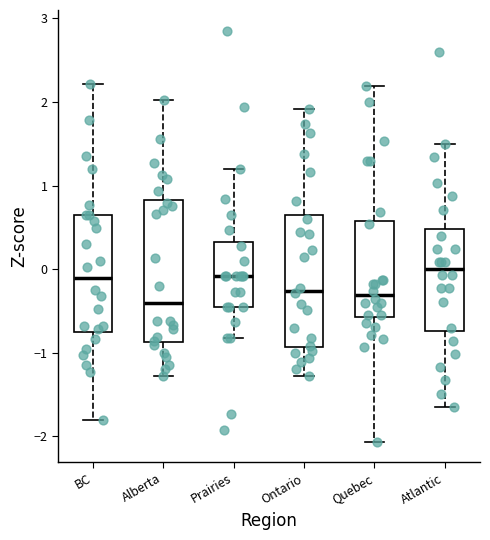

Reading left to right, transcribe this box plot: for each box, give where its median line is, the range the box spans, and where its two whiskers end, as read against the y-axis. The values are not printed on the chart, so give them approximately, as read against the axis.

BC: median -0.1, box -0.7 to 0.7, whiskers -1.8 to 2.2
Alberta: median -0.4, box -0.9 to 0.8, whiskers -1.3 to 2.0
Prairies: median -0.1, box -0.5 to 0.3, whiskers -0.8 to 1.2
Ontario: median -0.3, box -0.9 to 0.7, whiskers -1.3 to 1.9
Quebec: median -0.3, box -0.6 to 0.6, whiskers -2.1 to 2.2
Atlantic: median 0.0, box -0.7 to 0.5, whiskers -1.6 to 1.5